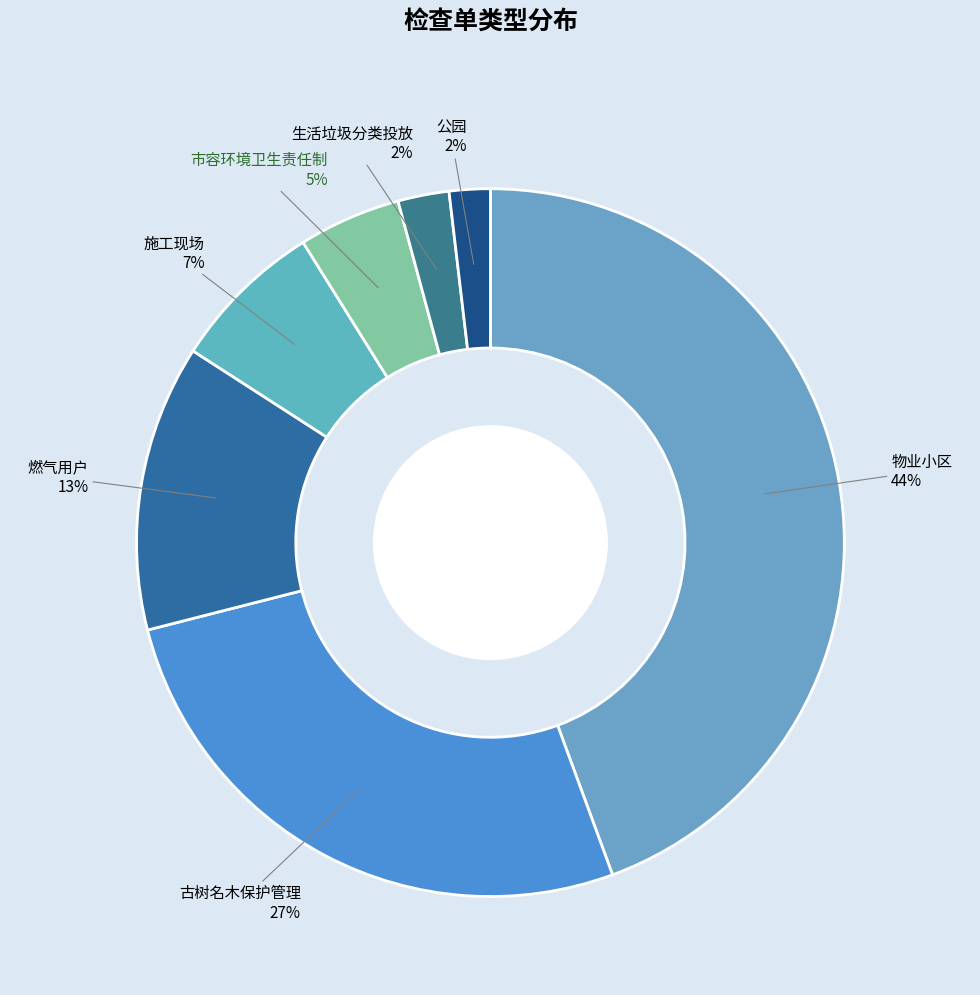

Count the number of slices in the pie.

7